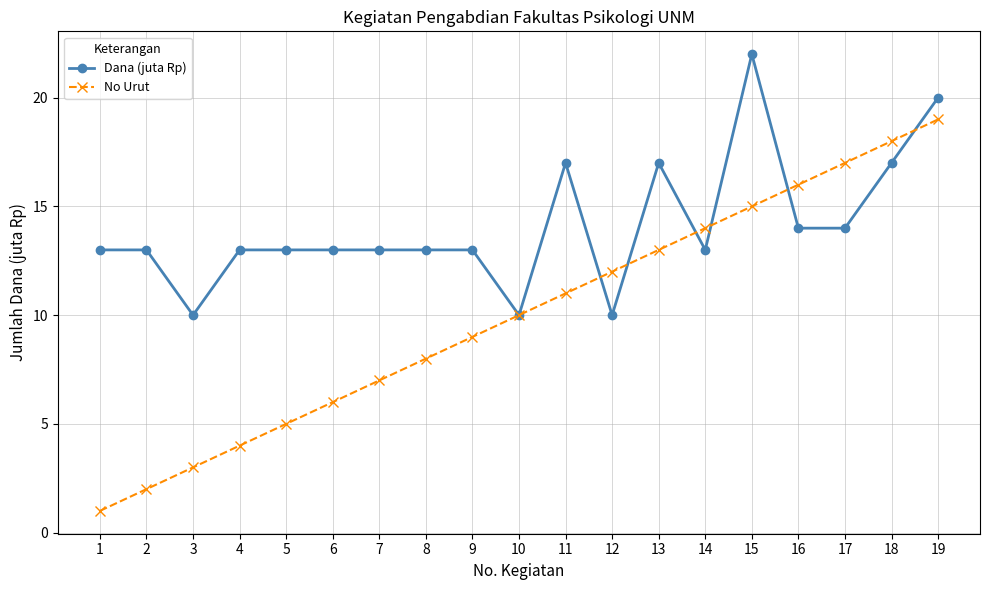

Which series ends up on top after the final intersection of No Urut and Dana (juta Rp)?

Dana (juta Rp)